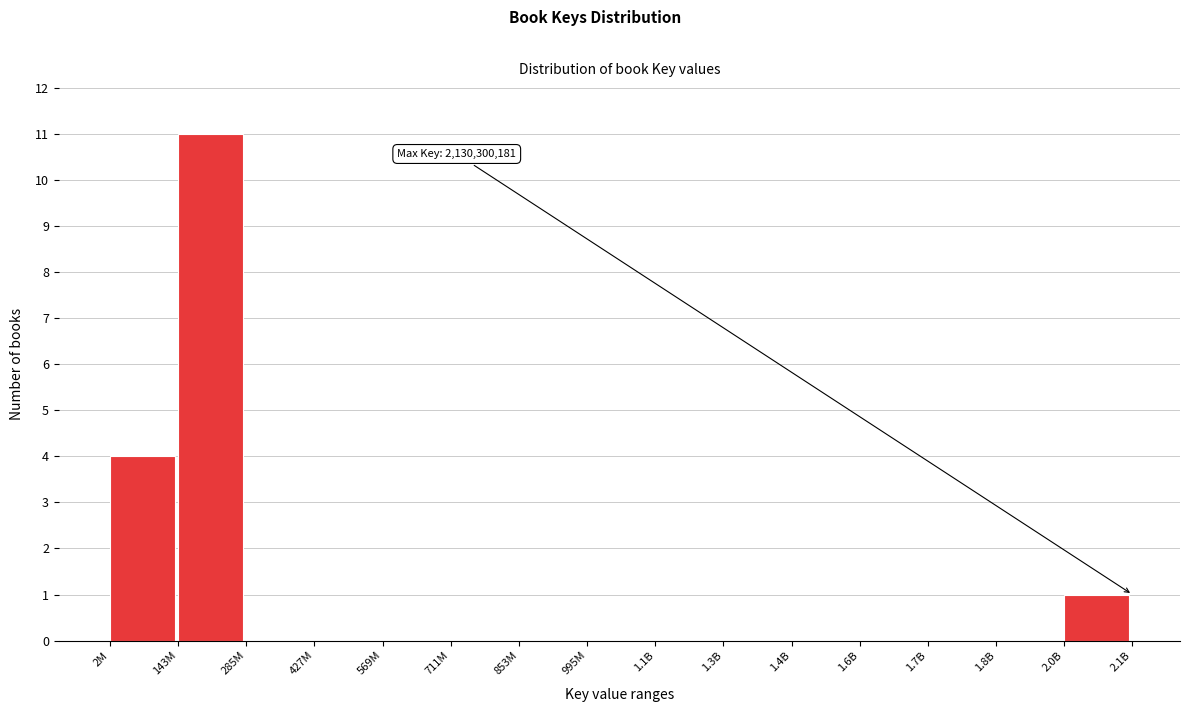

Reading left to right, transcribe all the data shown in this chart.

2M=4	143M=11	285M=0	427M=0	569M=0	711M=0	853M=0	995M=0	1.1B=0	1.3B=0	1.4B=0	1.6B=0	1.7B=0	1.8B=0	2.0B=1